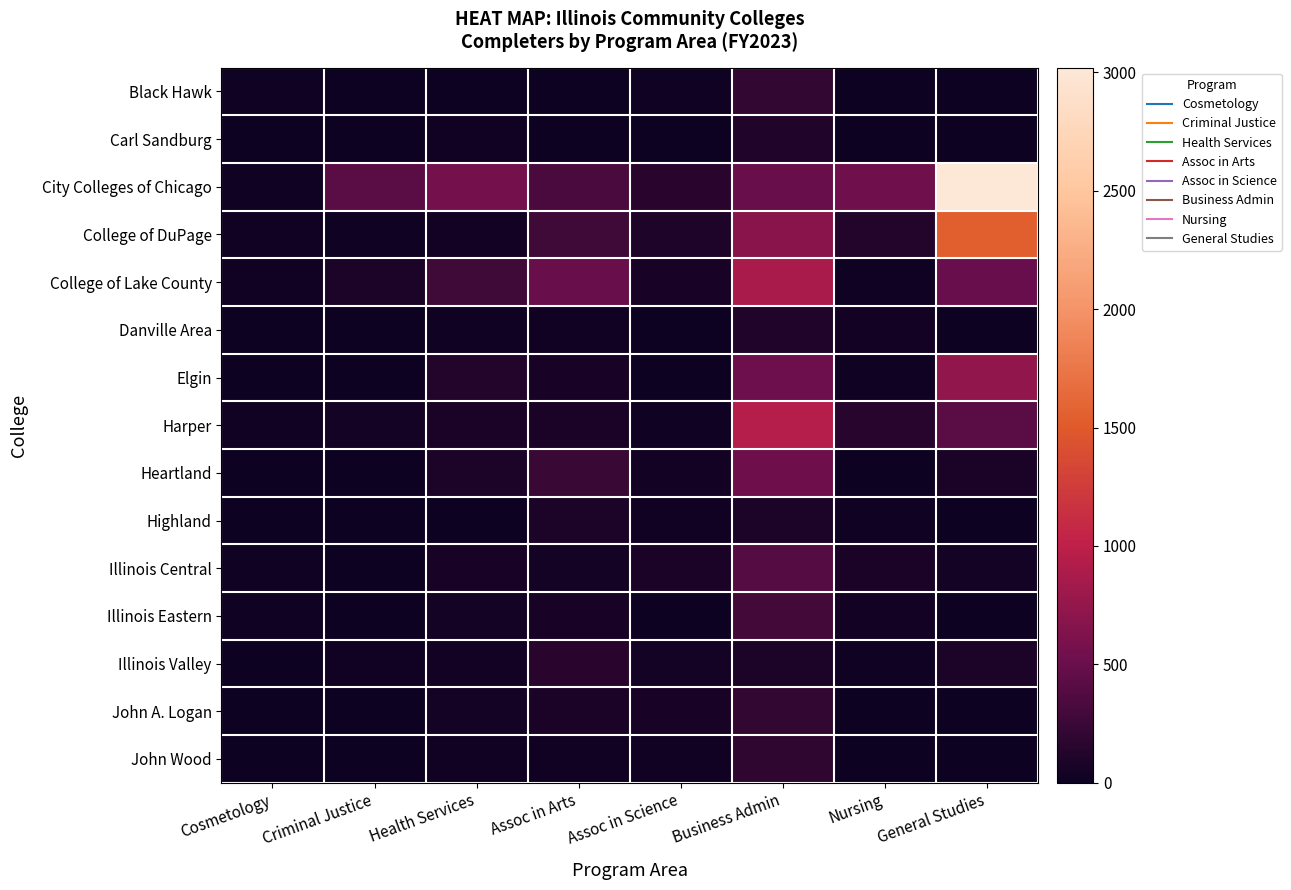

Which has a higher value, Criminal Justice or Business Admin?

Business Admin